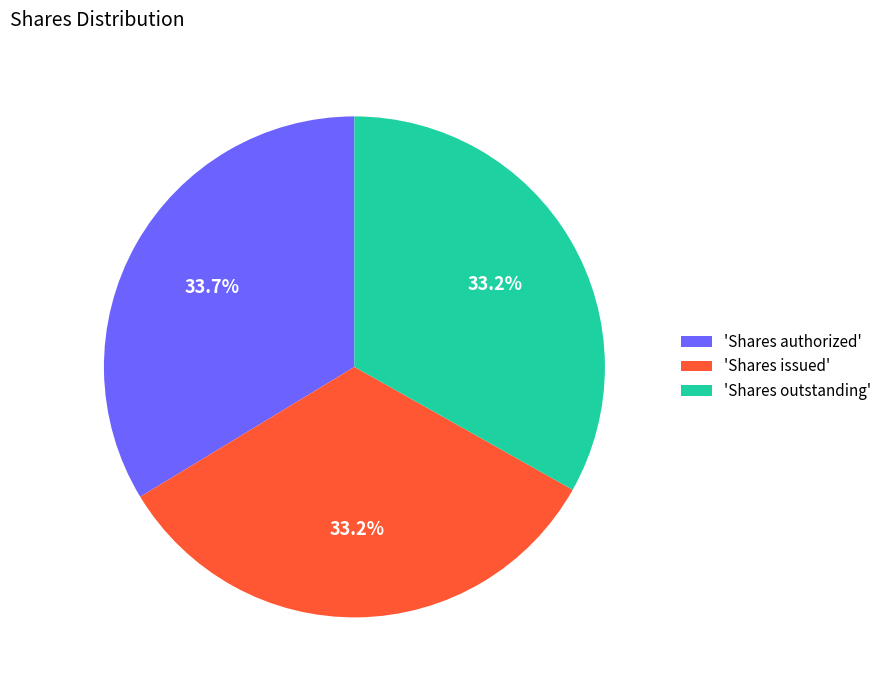

What percentage is NOT represented by 'Shares outstanding'?

66.8%